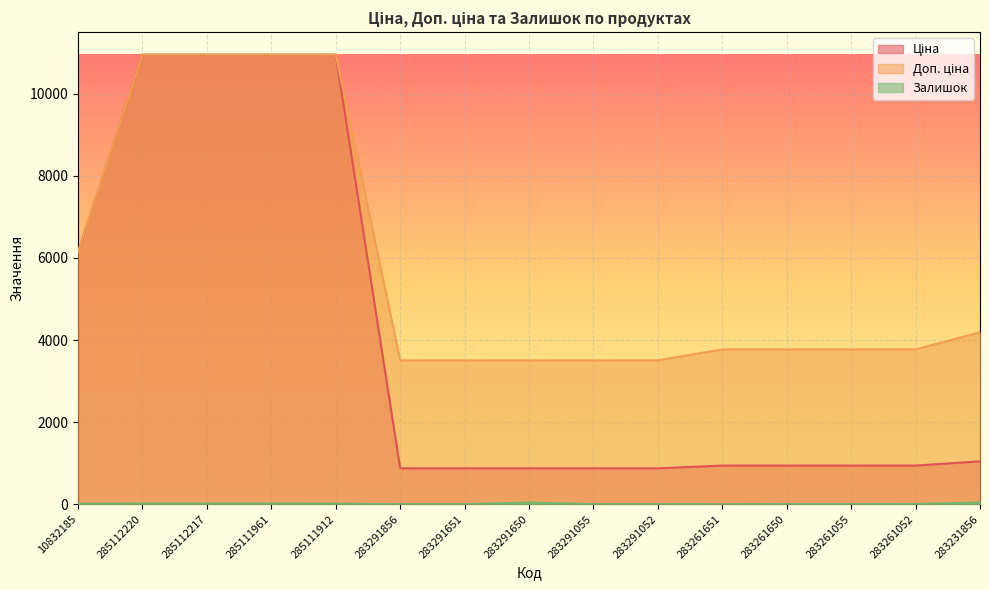

Which label corresponds to the largest value in the chart?

285112220